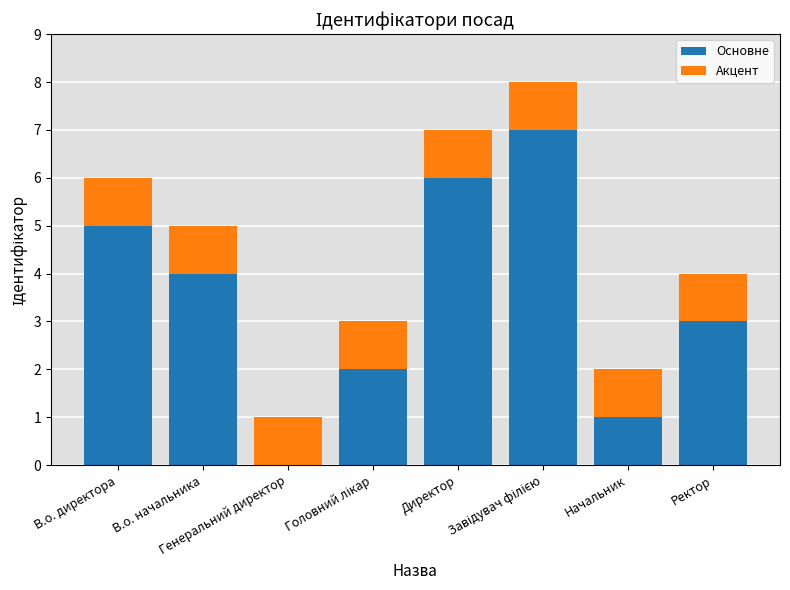

What is the sum of all Основне values?

28